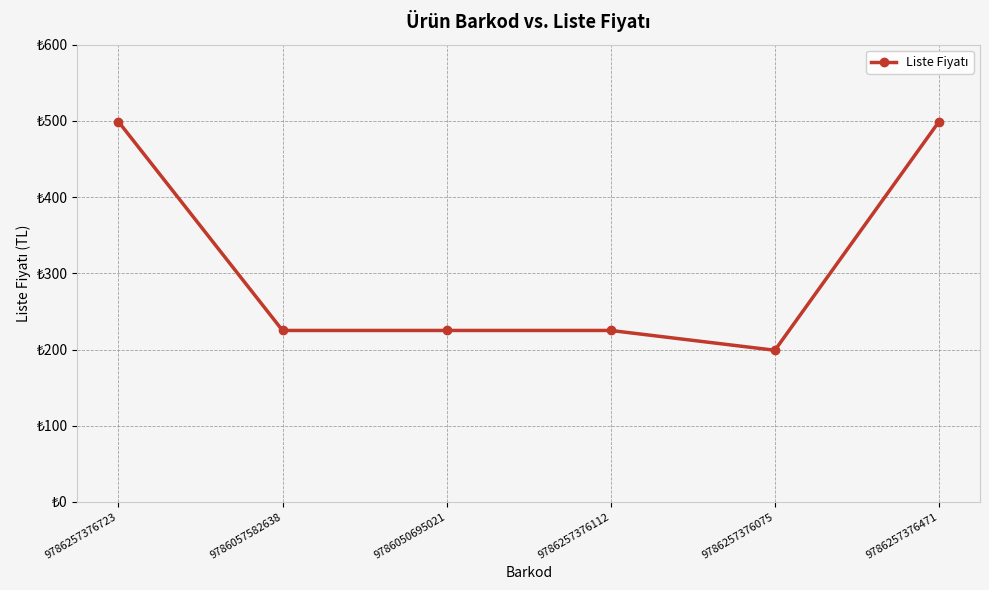

The value at 9786257376471 is 304. True or false?

False